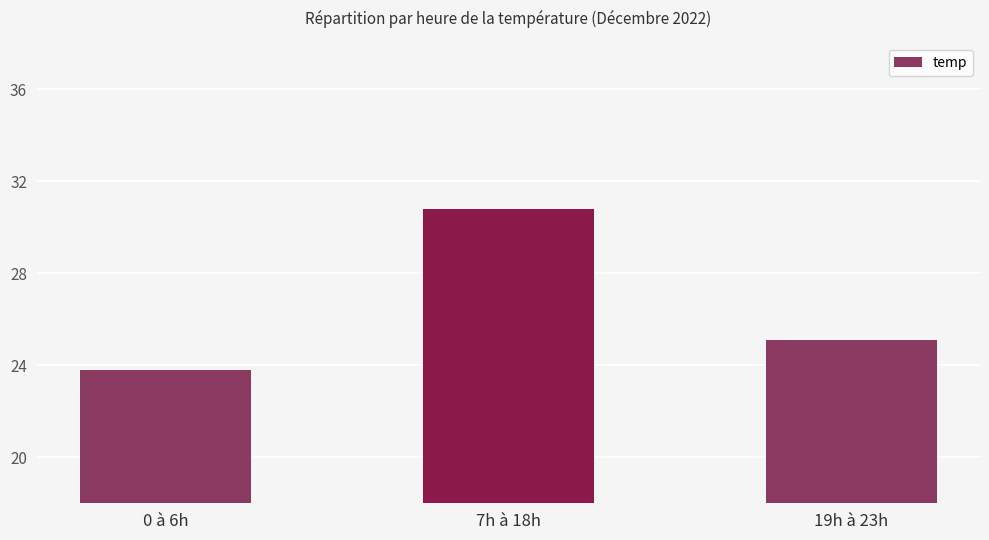

How many bars are there in total?

3